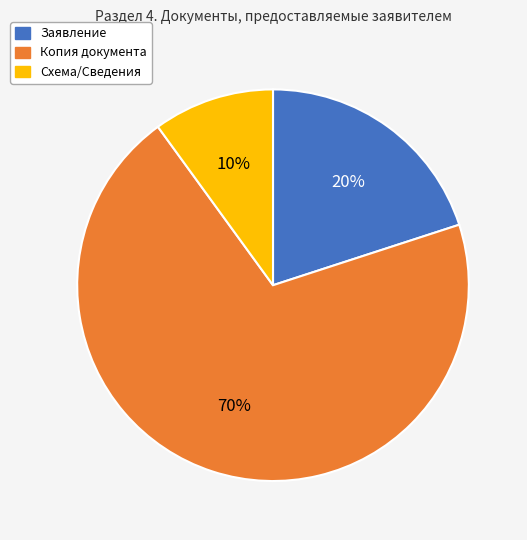

Rank the categories by value from lowest to highest.

Схема/Сведения, Заявление, Копия документа